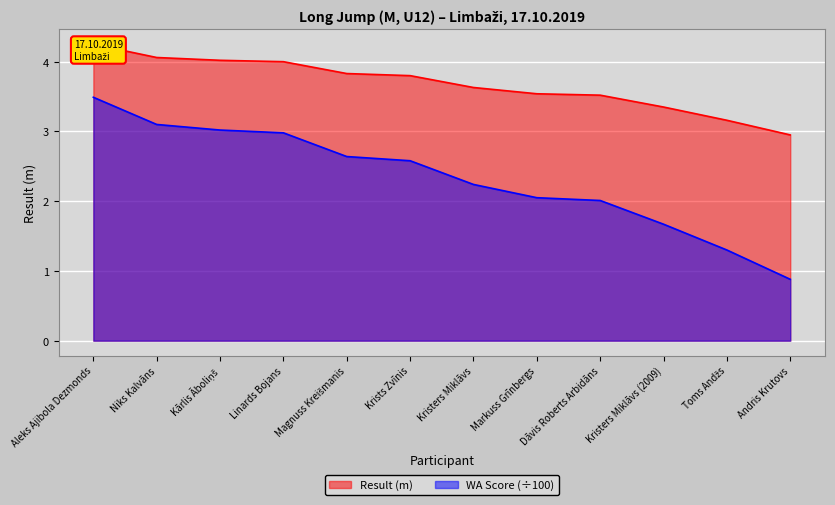

Which series has the widest spread of values?

WA Score